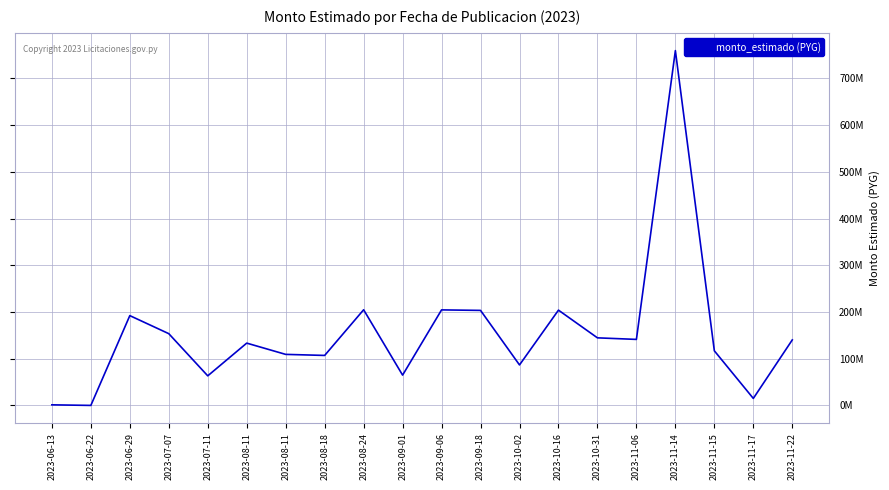

What is the change in value from 2023-06-13 to 2023-10-16?

+202624000